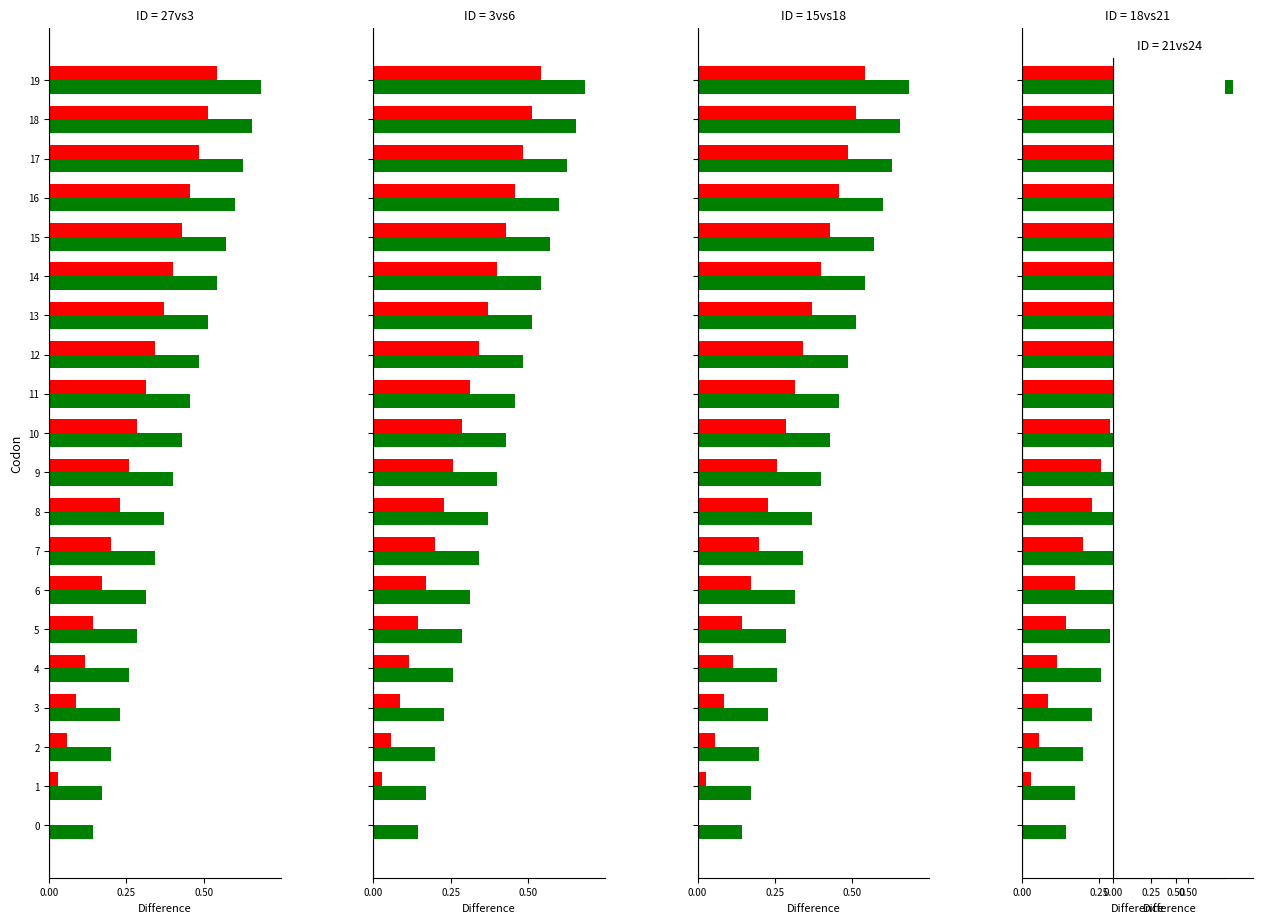

What is the difference between the highest and lowest values at 16?

0.1